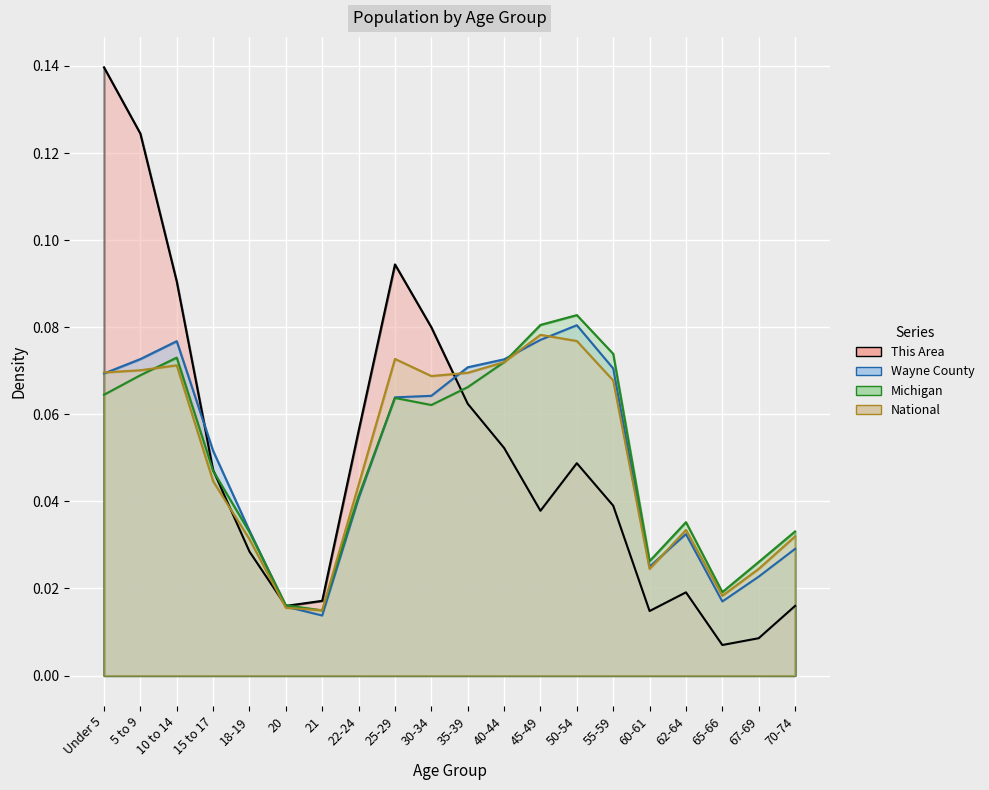

What is the difference between the maximum and second lowest values in the This Area series?

0.1